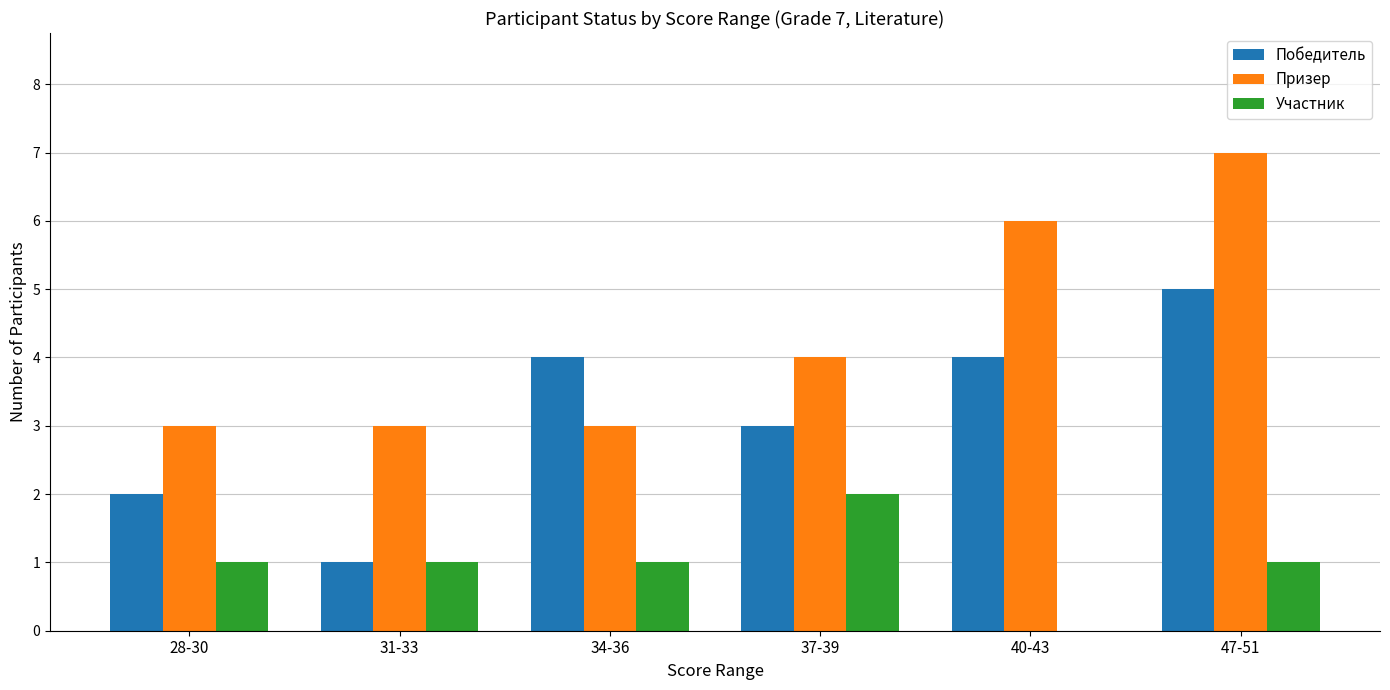

Is the value of Призер at 31-33 greater than the value of Победитель at 47-51?

No